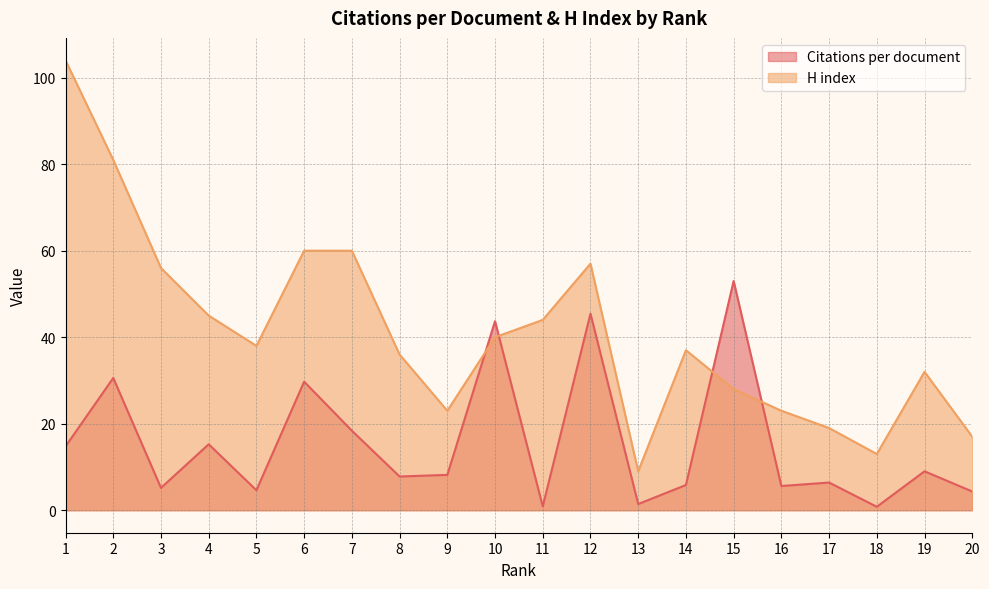

How many values in the Citations per document series exceed 8?

10